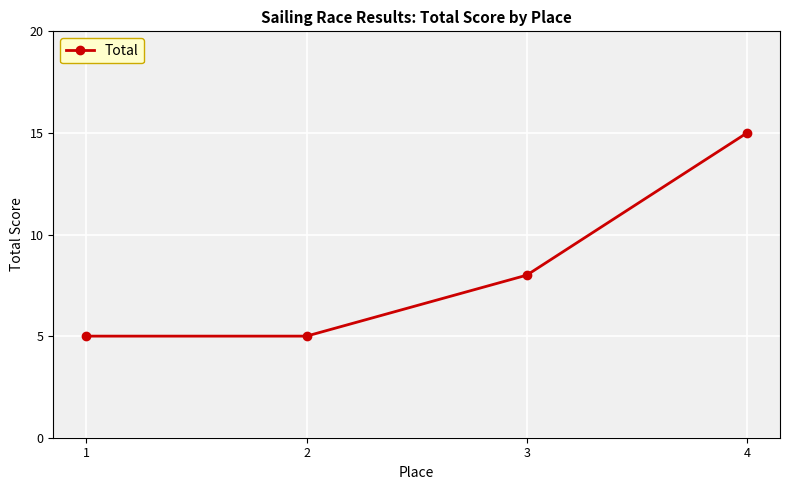

What is the sum of all values?

33